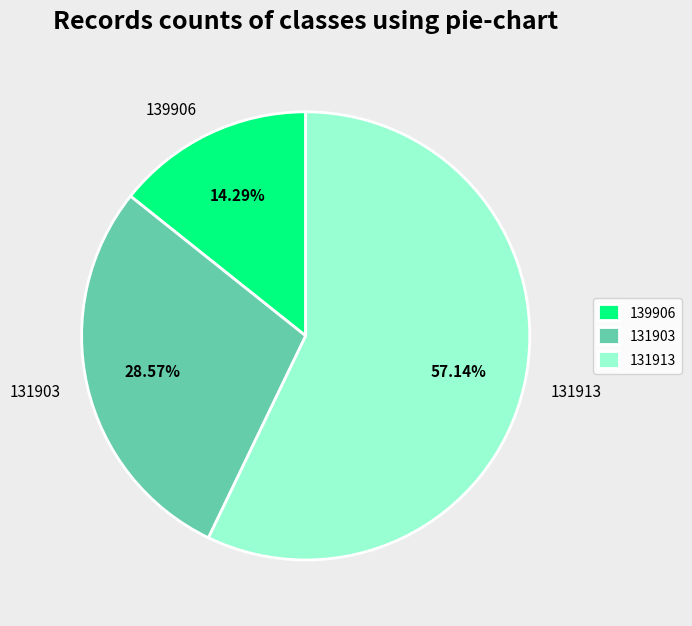

Count the number of slices in the pie.

3